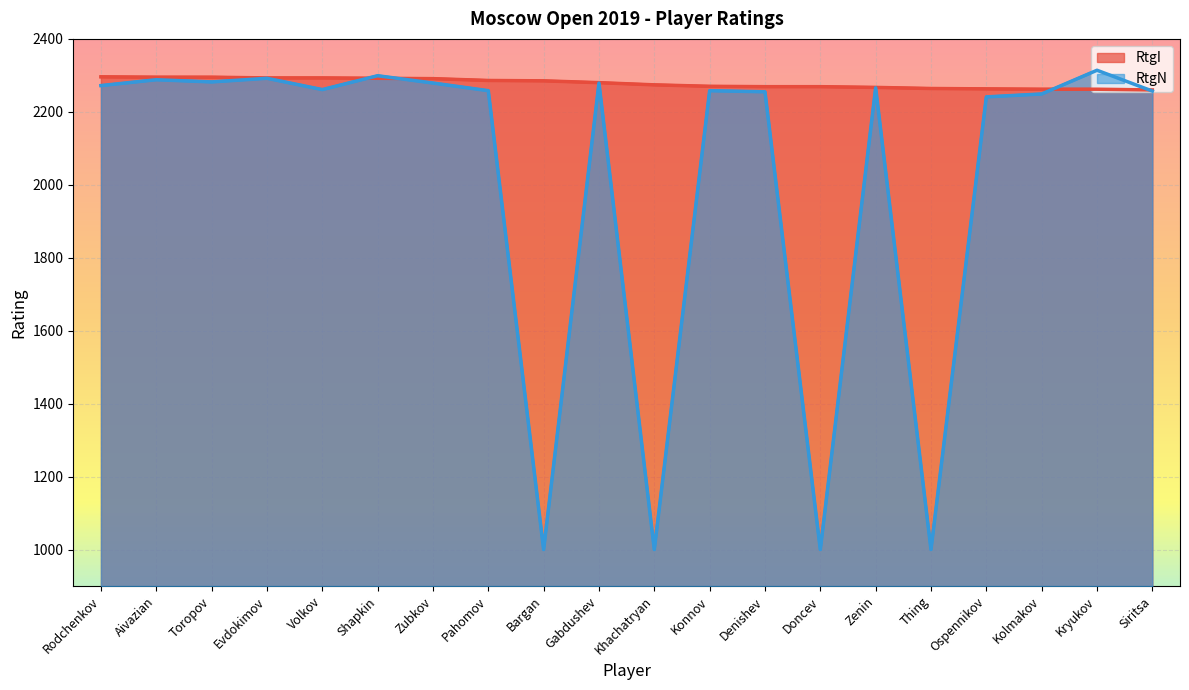

The RtgN series shows 2249 at Kolmakov. True or false?

True